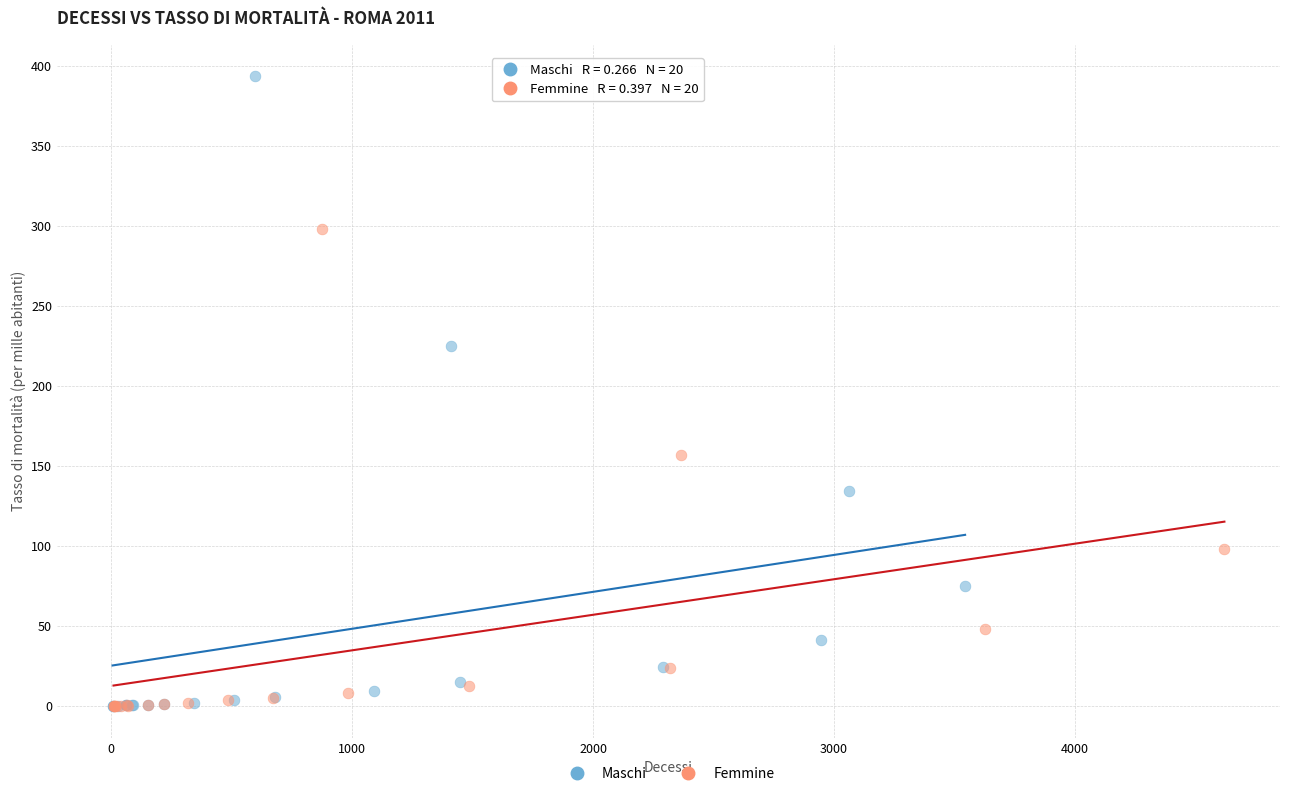

What are all the series names shown in the legend?

Maschi, Femmine